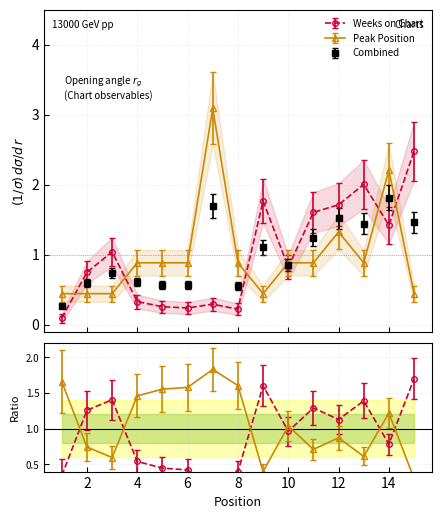

What is the greatest value displayed?

3.6